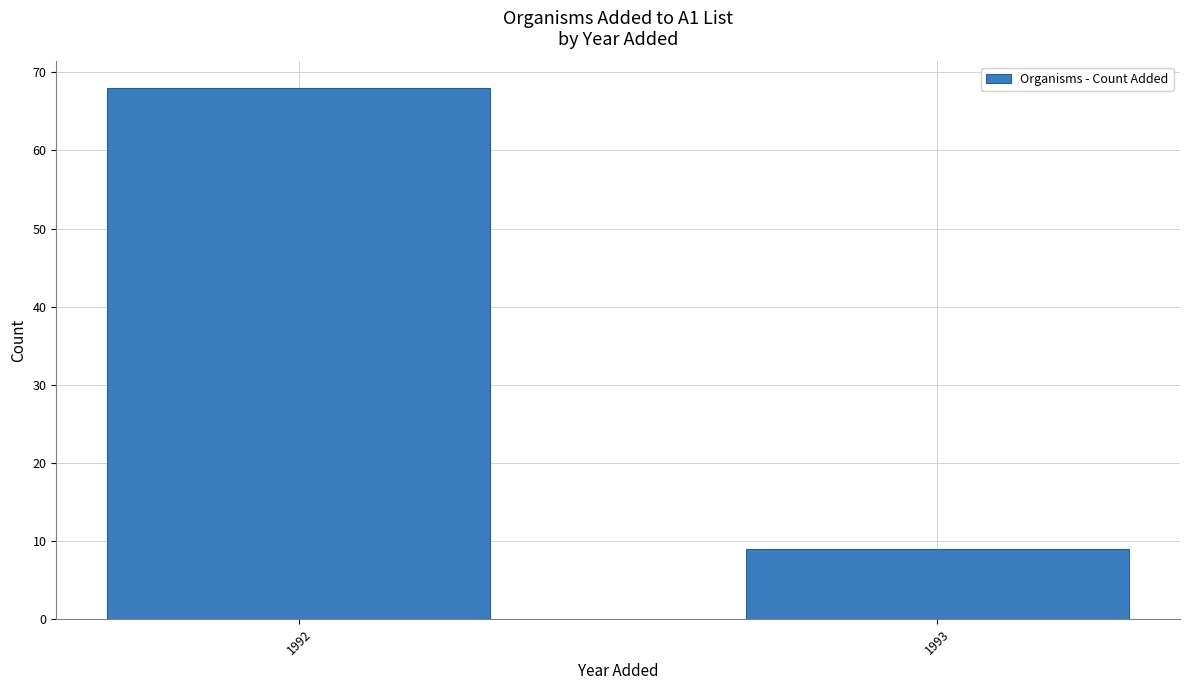

Reading right to left, what are all the values shown in this chart?

9	68